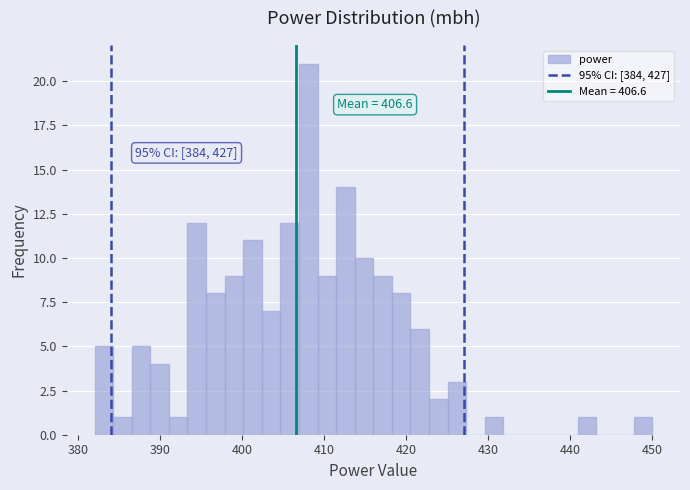

Around what value on the x-axis is the tallest bar? Give the approximate position of its centre, as read against the axis.

408